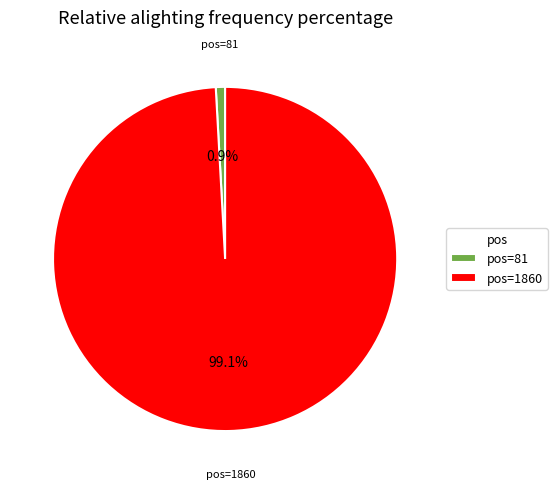

What percentage do pos=1860 and pos=81 together represent?

100.0%